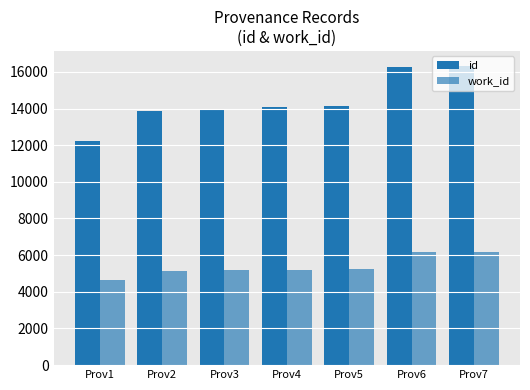

Are the bars grouped side by side (vs. stacked)?

Yes